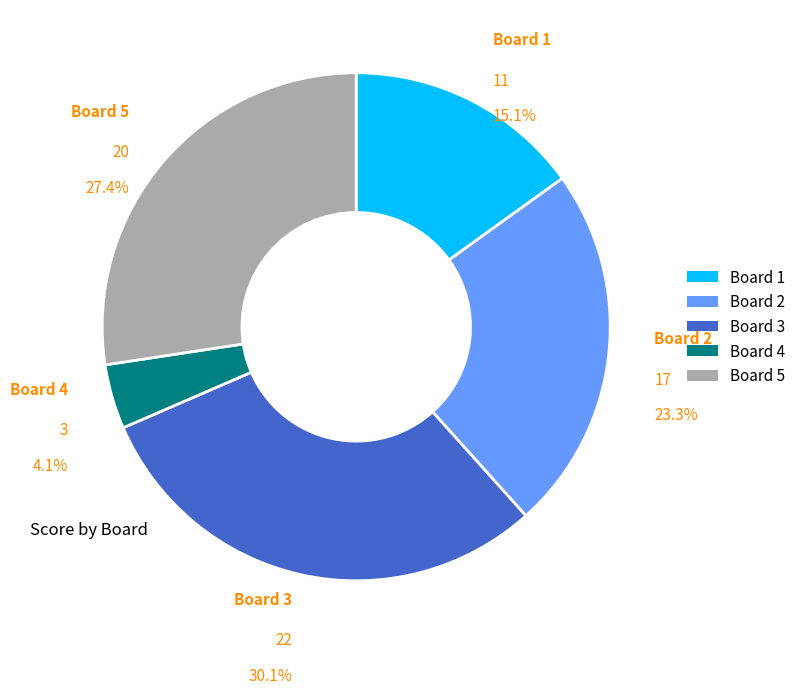

Which slice is the smallest?

Board 4